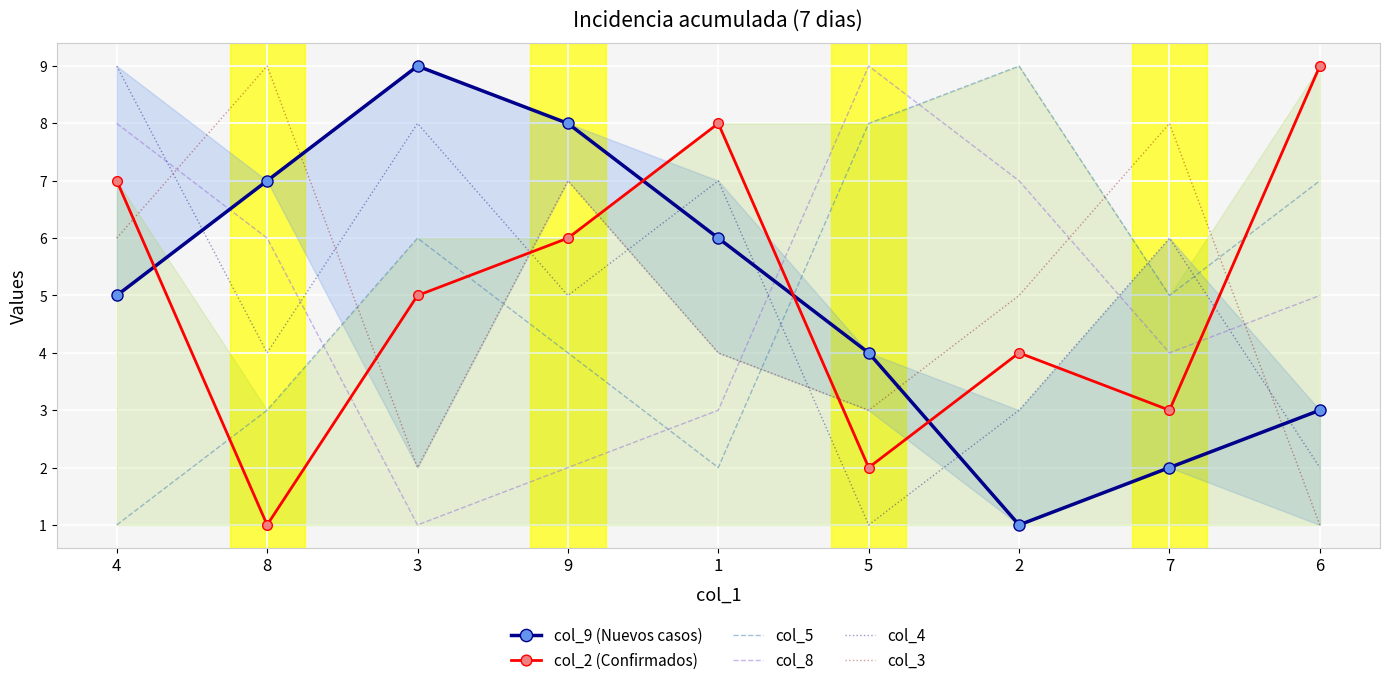

True or false: col_9 (Nuevos casos) has a value of 3 at 6.

True